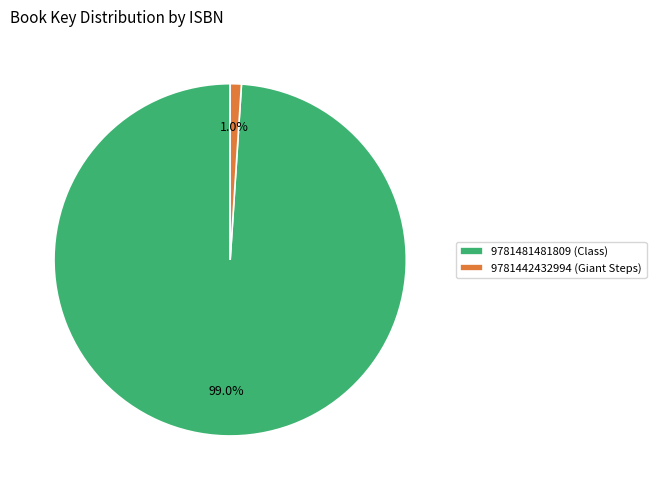

What percentage is NOT represented by 9781442432994 (Giant Steps)?

99.0%